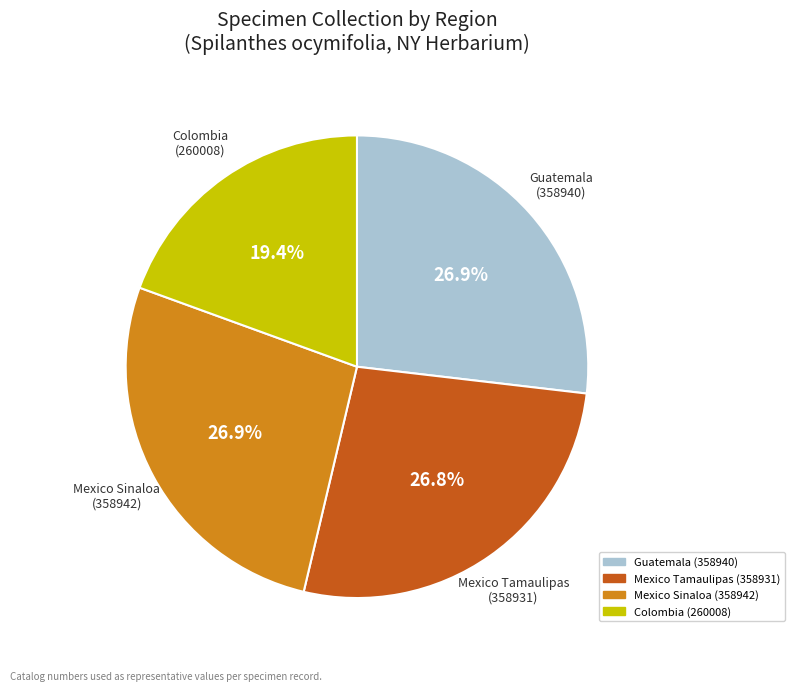

What portion of the pie excludes Mexico Tamaulipas (358931)?

73.2%